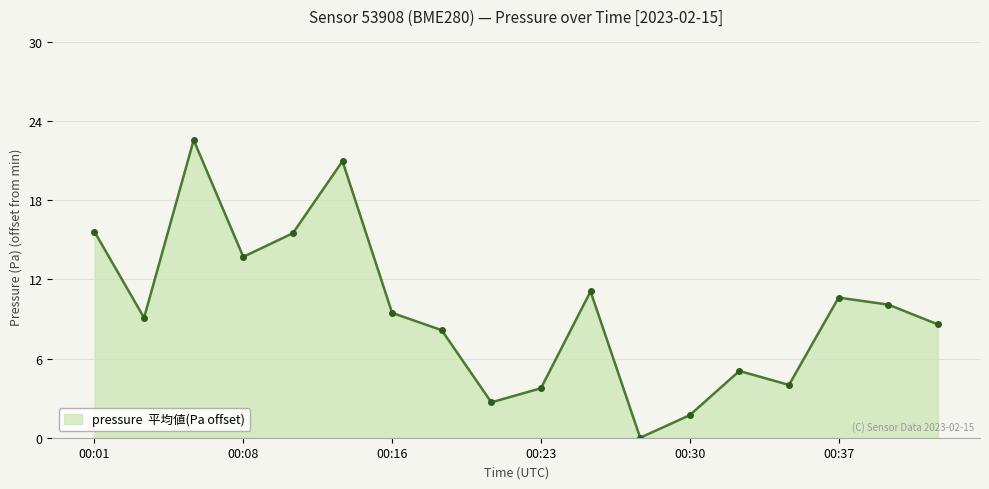

What is the value of the 15th point from the left?

4.0